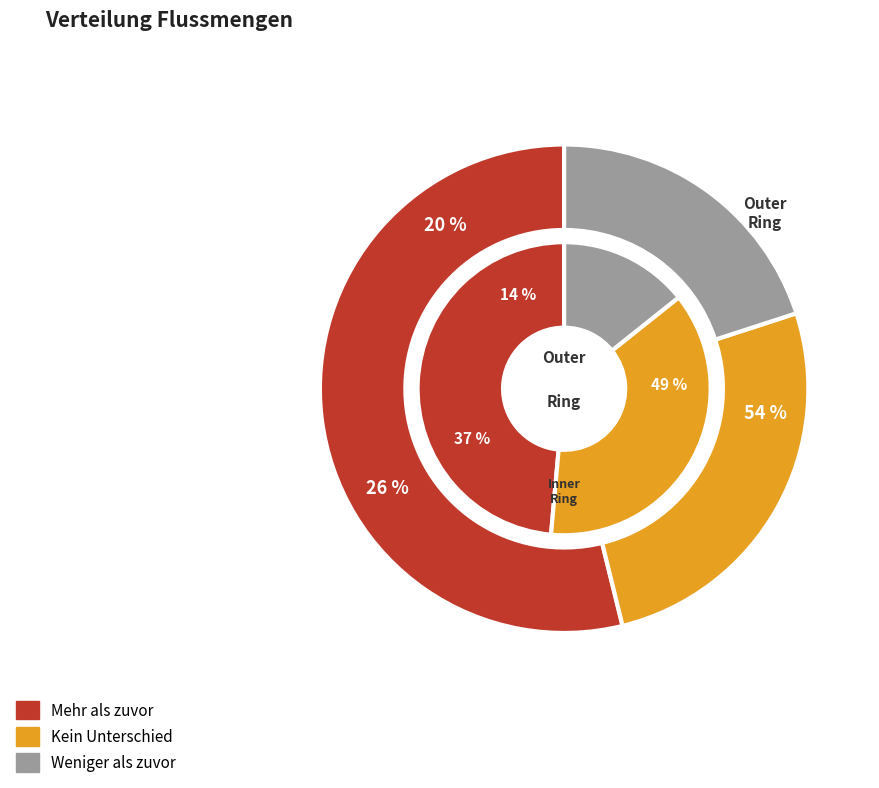

To the nearest percent, what is the average slice percentage?

33%